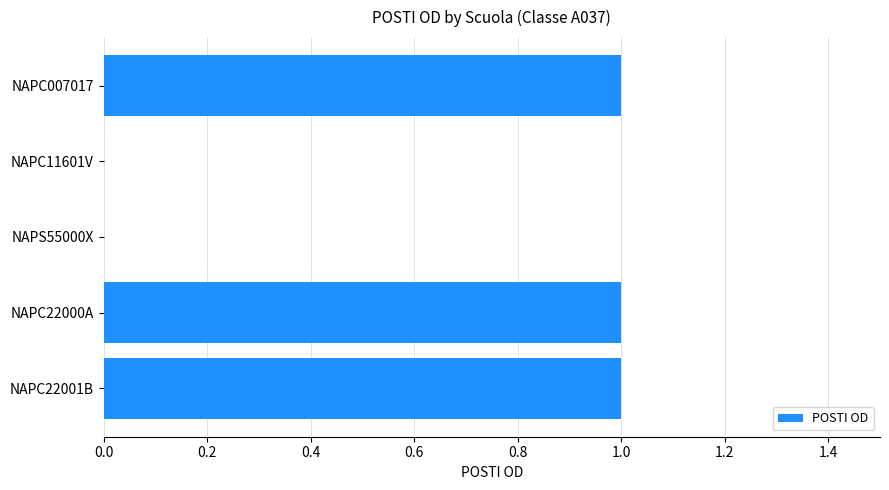

How many categories are shown in the chart?

5